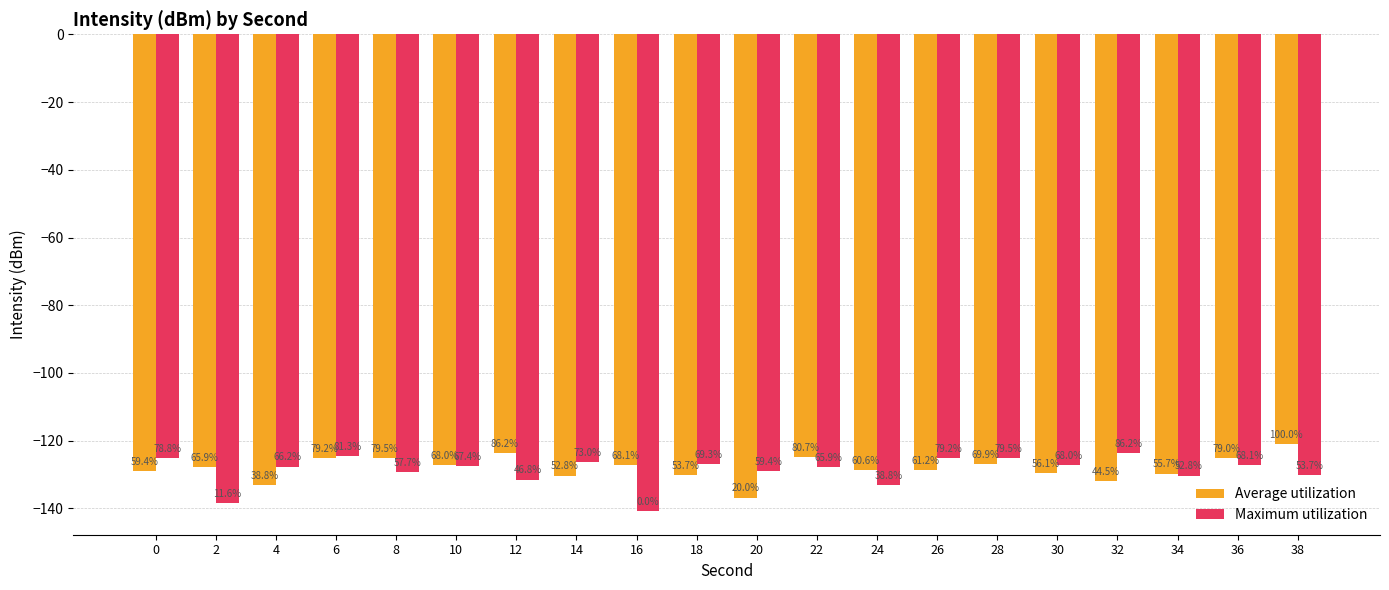

What is the approximate value of Maximum utilization at 32?

-123.7